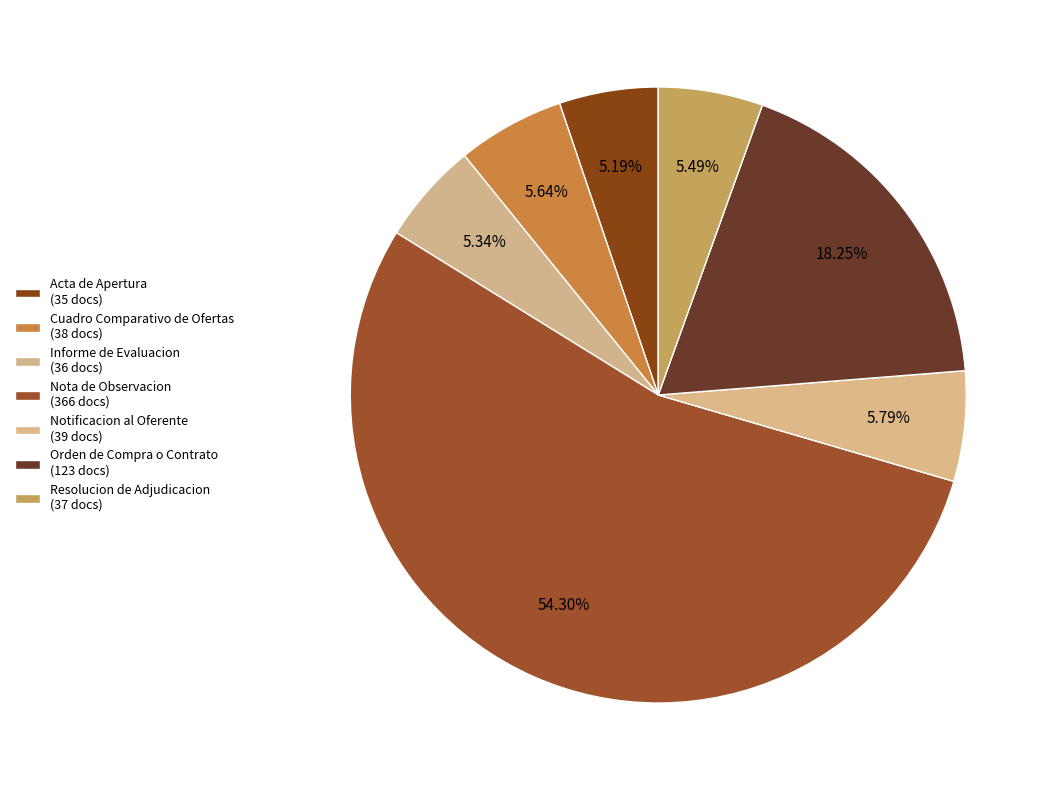

Between Acta de Apertura and Nota de Observacion, which is larger?

Nota de Observacion